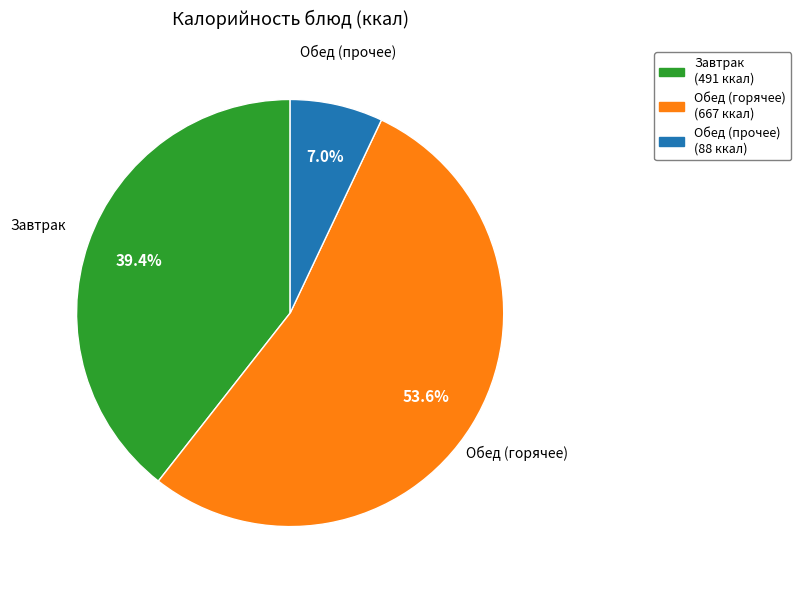

To the nearest percent, what is the difference between the largest and smallest slice percentages?

47%